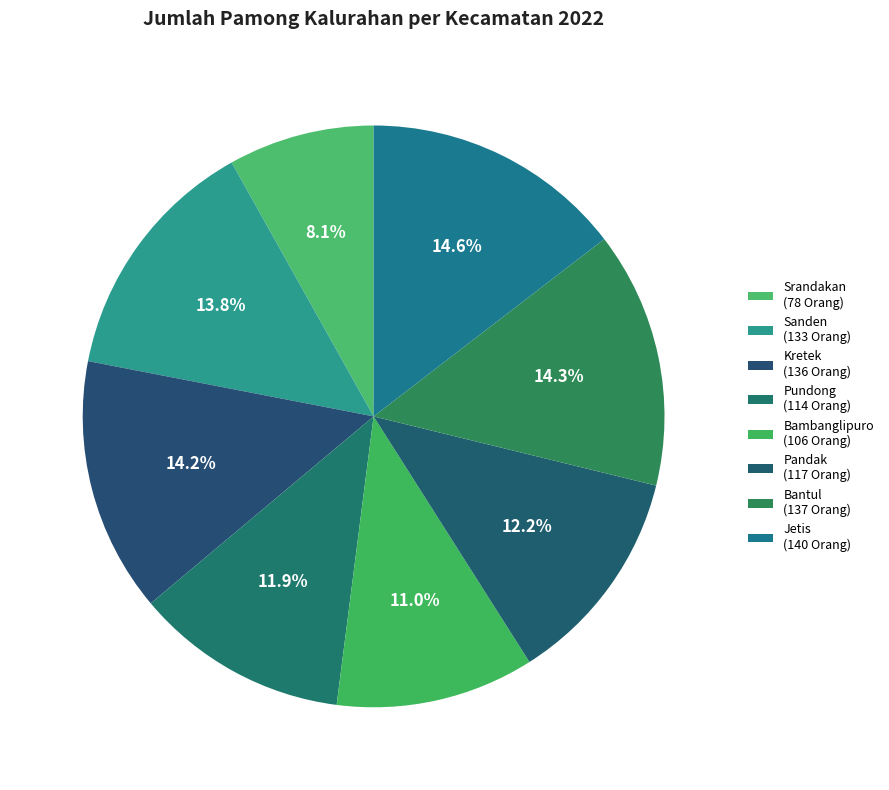

What is the largest slice in the pie chart?

Jetis